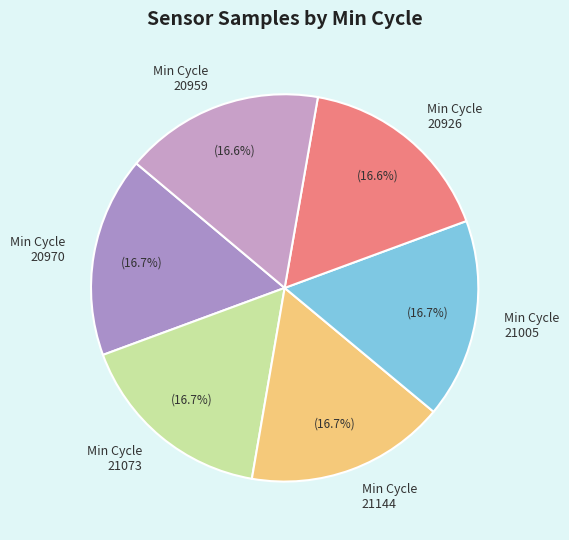

What is the ratio of the value at Min Cycle 21005 to the value at Min Cycle 21073?

1.0